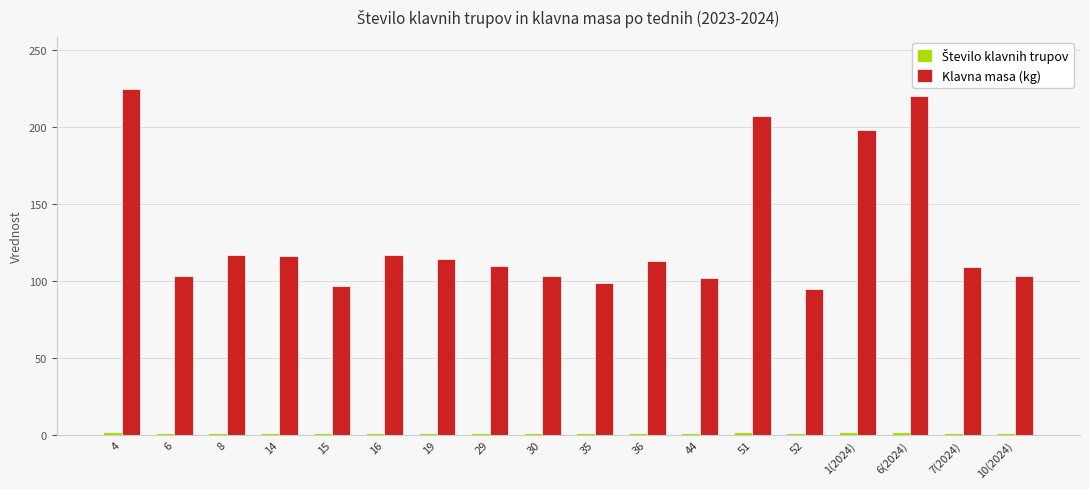

How many data points in Klavna masa (kg) are less than 113?

9